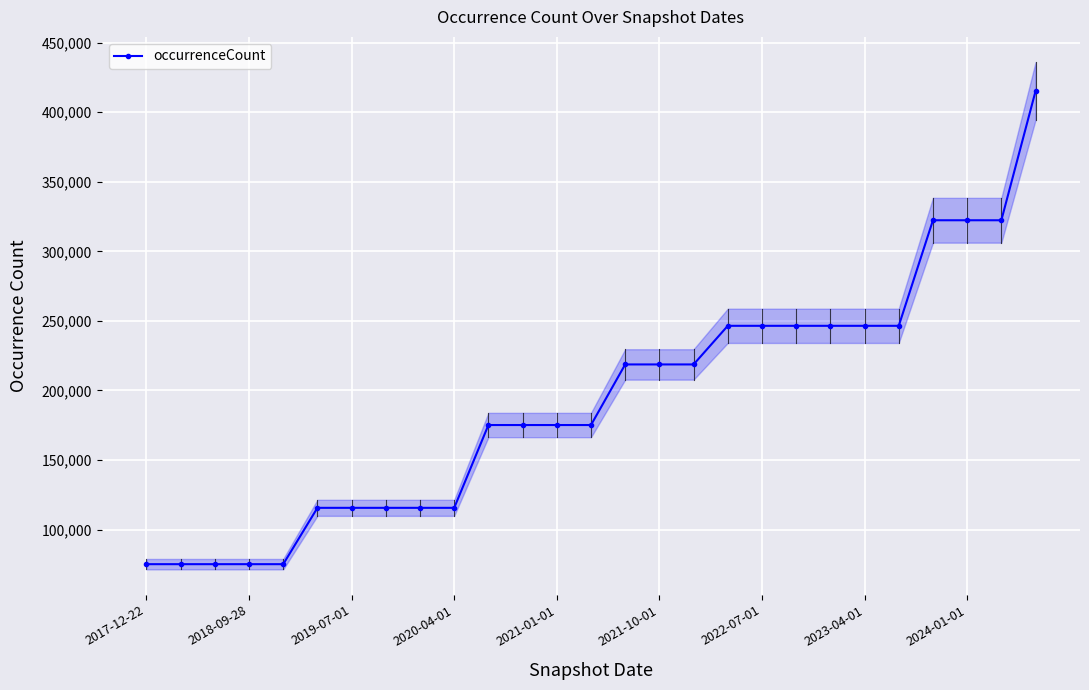

What is the average value?

191518